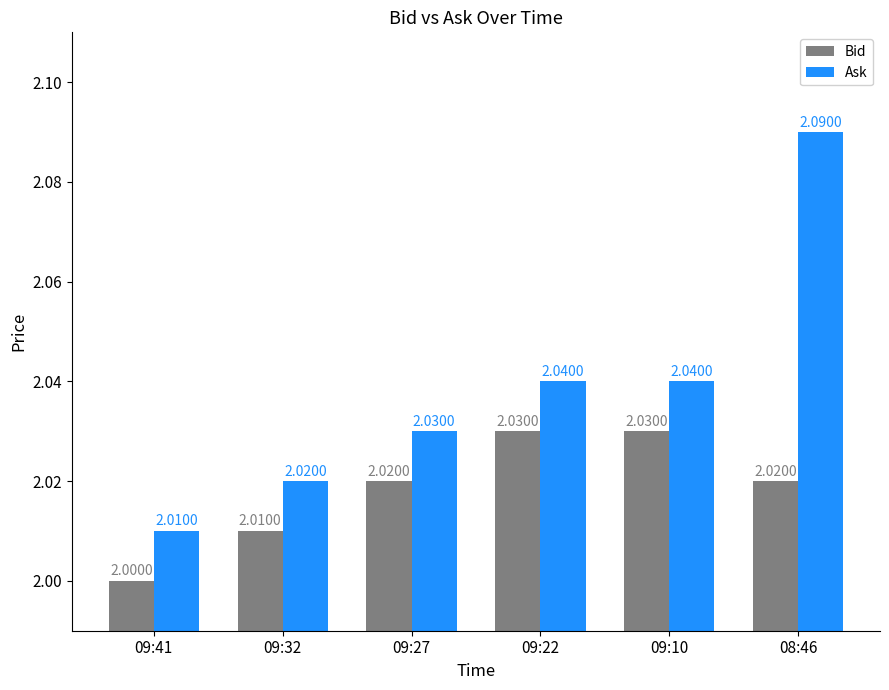

Which series has the largest total across all categories?

Ask